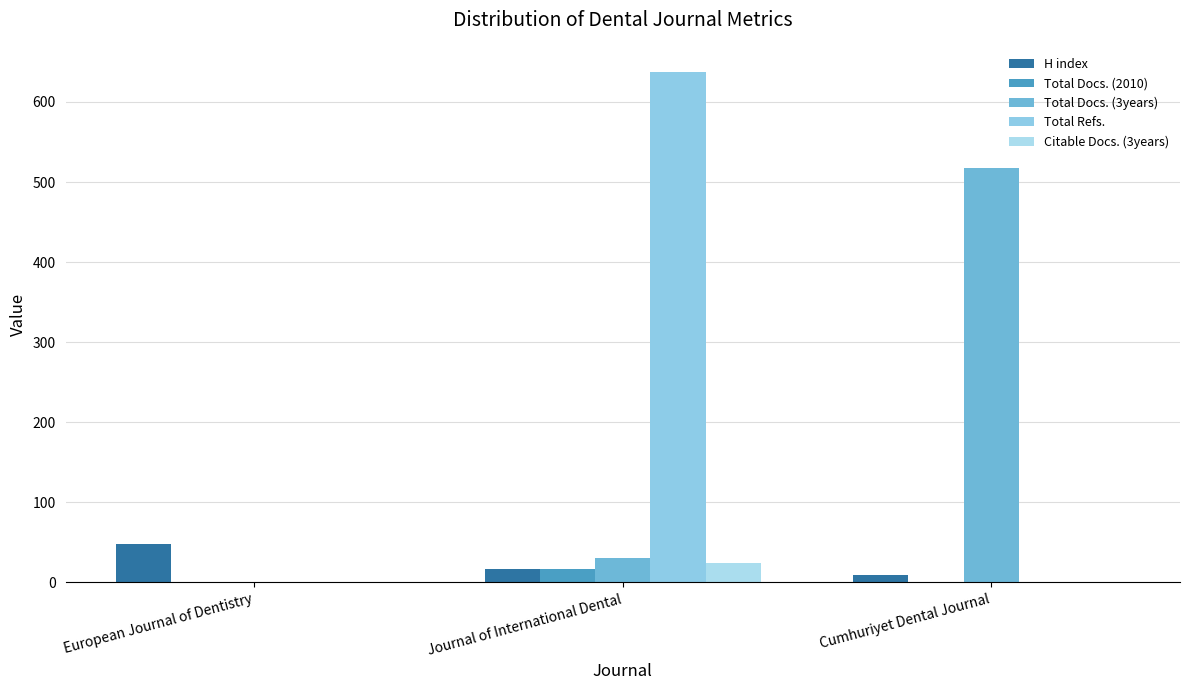

Which series has the widest spread of values?

Total Refs.